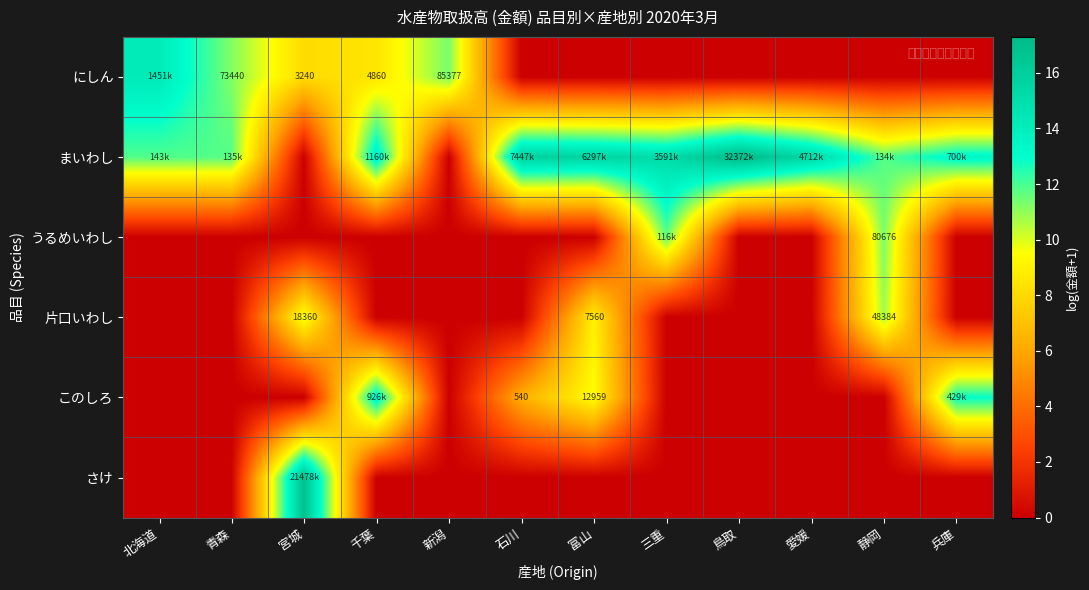

Is the value of まいわし at 千葉 greater than the value of にしん at 千葉?

Yes